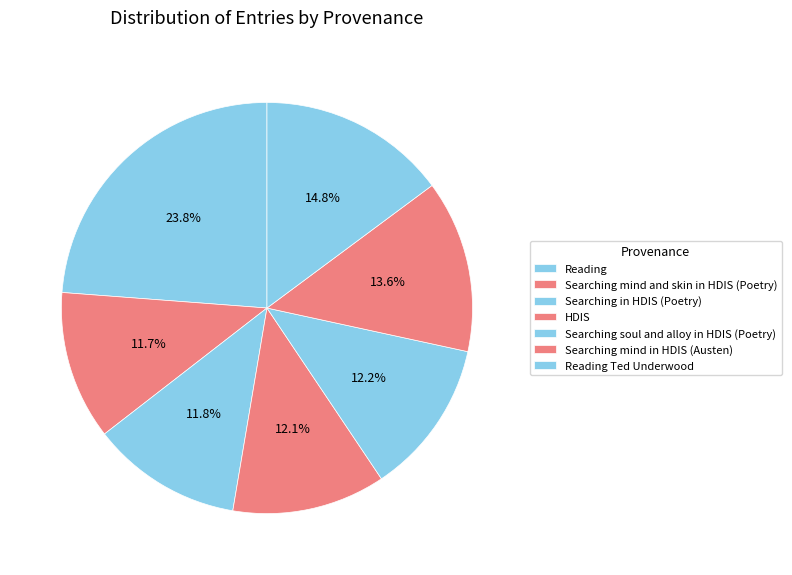

Which category has the biggest portion of the pie?

Reading